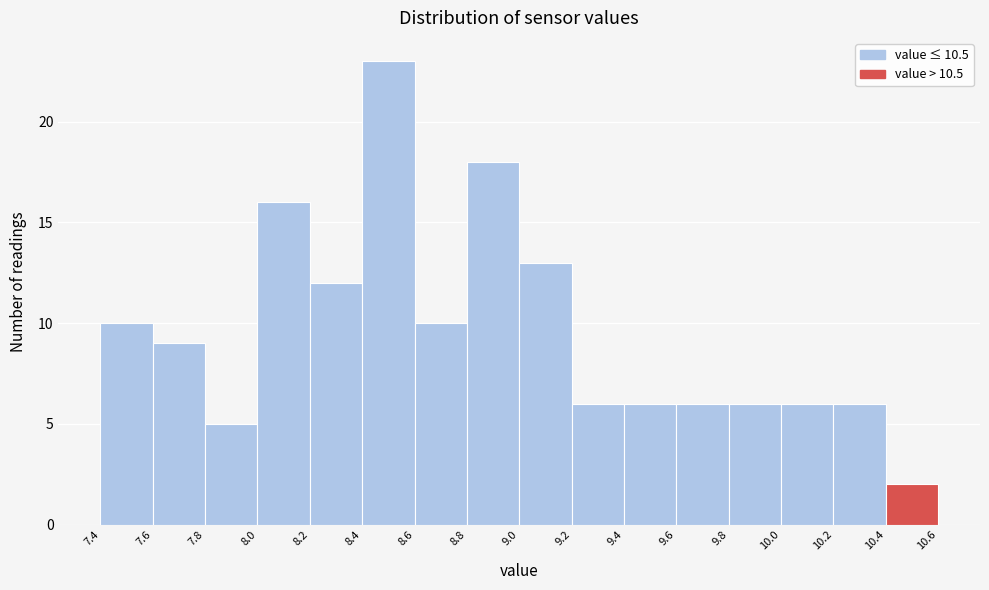

How tall is the bar that spans 9.0 to 9.2 on the x-axis? The values are not printed on the chart, so give them approximately, as read against the axis.

13